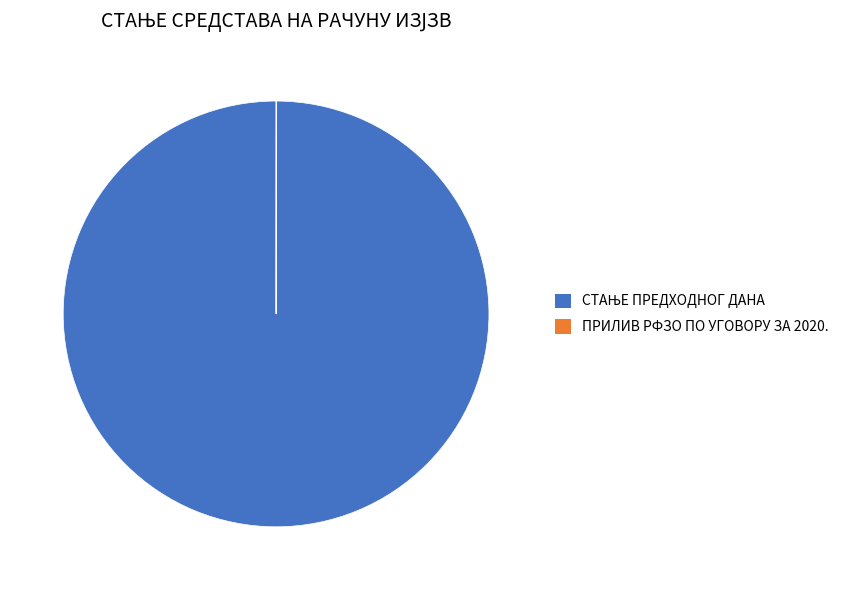

Does any single category account for the majority?

Yes